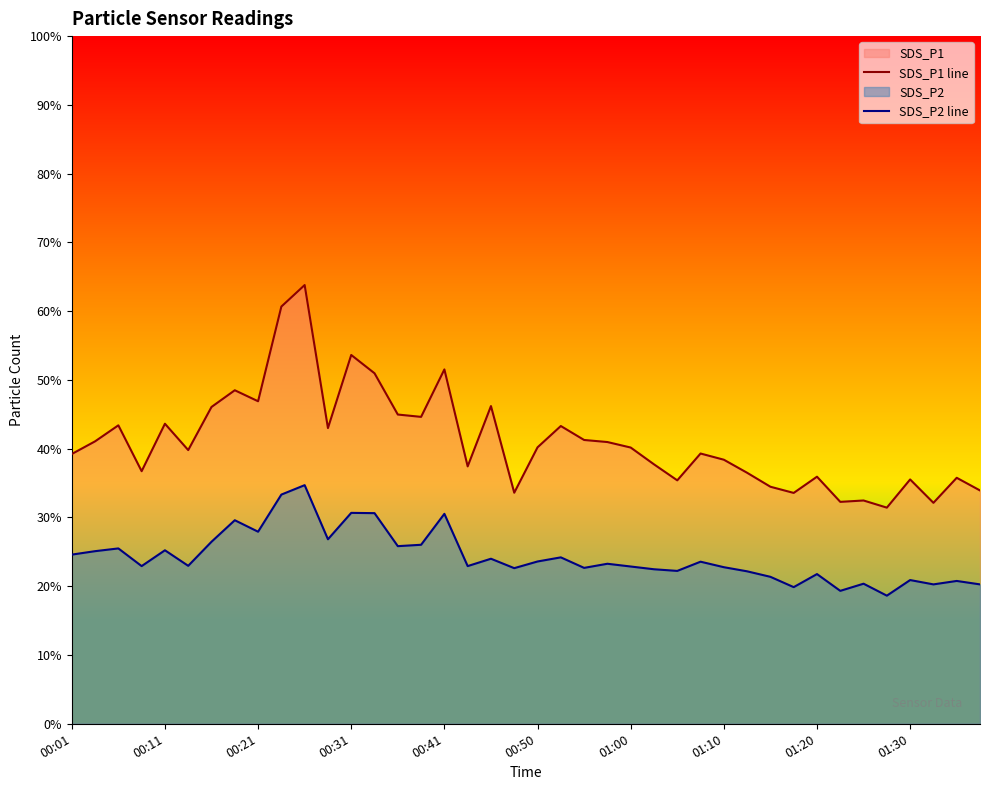

Reading left to right, extract all data points from this chart.

SDS_P1 line: 39.2	41.1	43.4	36.7	43.6	39.8	46.1	48.5	46.9	60.7	63.8	43.0	53.6	51.0	45.0	44.6	51.5	37.4	46.2	33.6	40.2	43.3	41.3	41.0	40.2	37.7	35.4	39.3	38.4	36.5	34.5	33.6	35.9	32.3	32.5	31.4	35.5	32.1	35.8	33.9
SDS_P2 line: 24.6	25.1	25.5	22.9	25.2	23.0	26.5	29.6	27.9	33.3	34.7	26.8	30.7	30.6	25.8	26.0	30.5	22.9	24.0	22.6	23.6	24.2	22.7	23.3	22.9	22.5	22.2	23.6	22.8	22.2	21.4	19.9	21.8	19.3	20.4	18.6	20.9	20.3	20.8	20.3